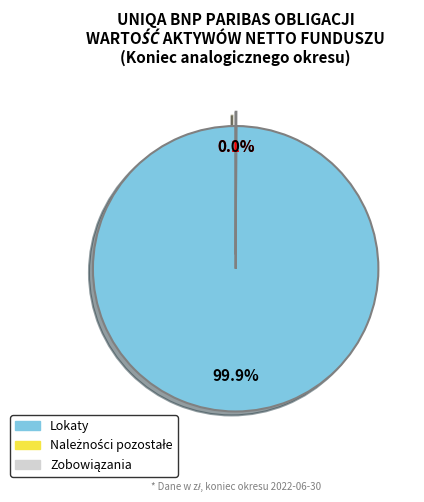

To the nearest percent, what is the difference between the Lokaty and Zobowiązania slice percentages?

100%